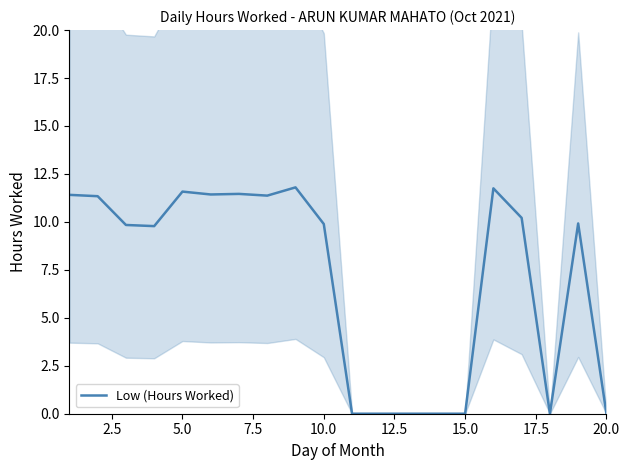

How many points are lower than both their immediate neighbors (excluding endpoints)?

4